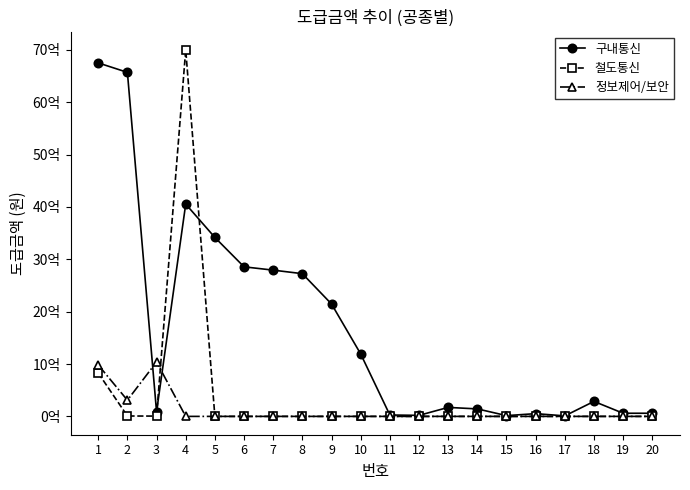

List the series in order of their peak value, highest first.

철도통신, 구내통신, 정보제어/보안